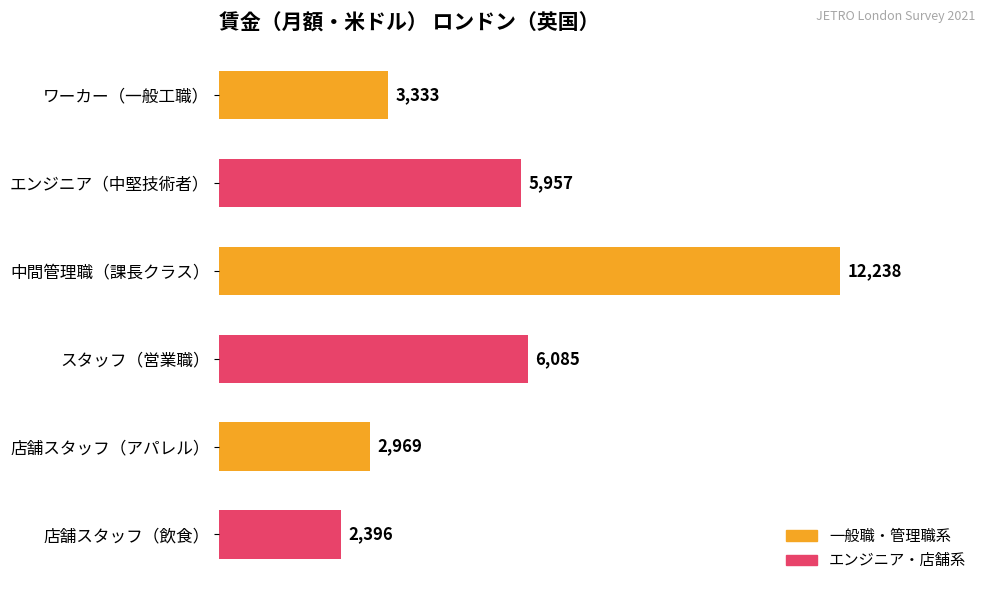

Is it true that the value at 店舗スタッフ（アパレル） is 4333?

False